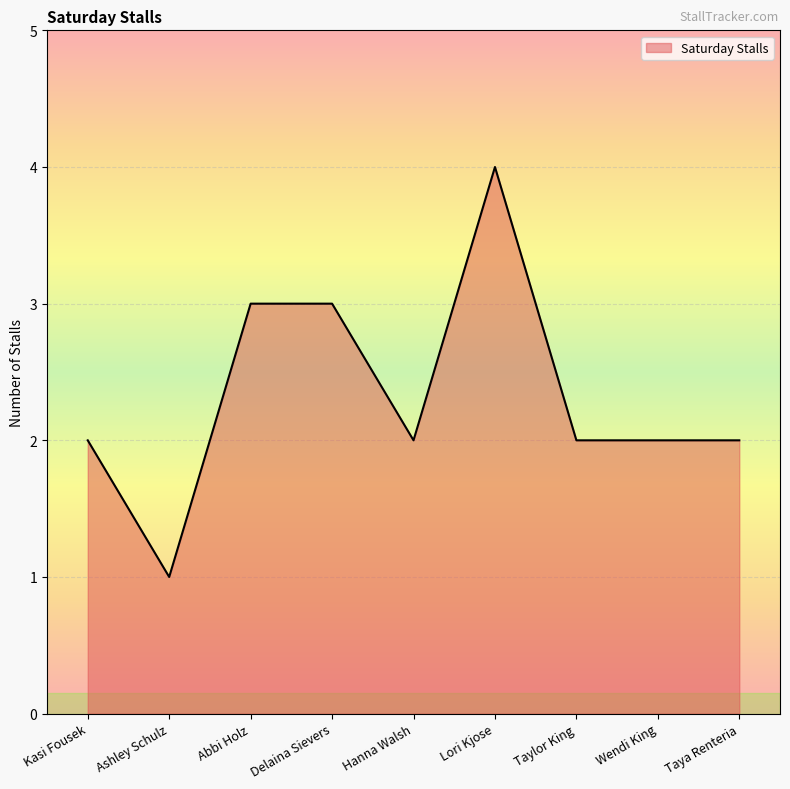

What position from the left is Lori Kjose?

6